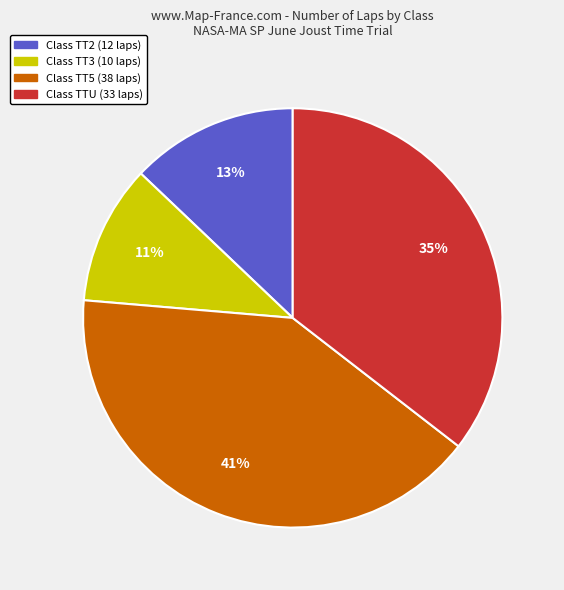

To the nearest percent, what is the average slice percentage?

25%